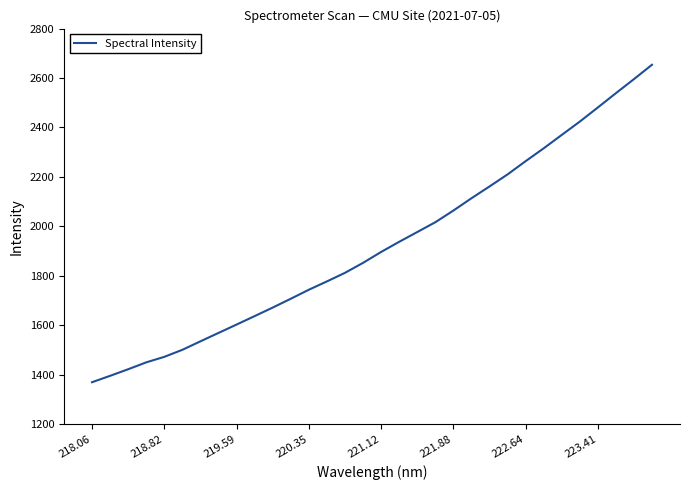

What is the smallest value displayed?

1369.5